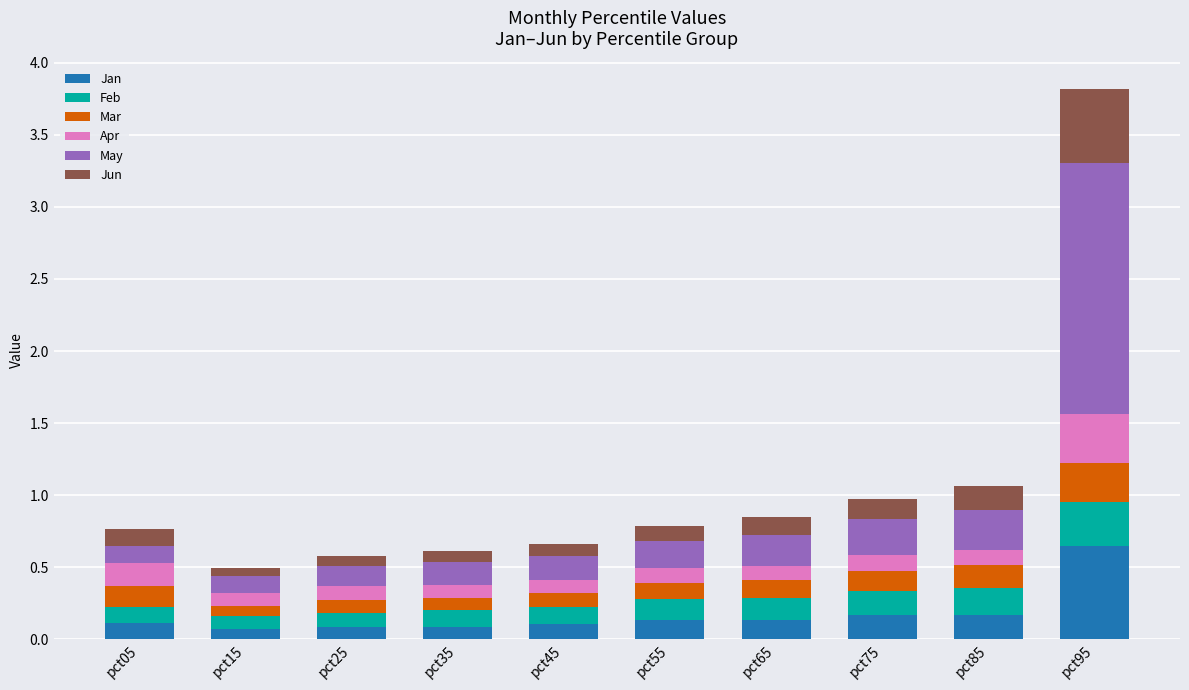

At which category is the sum across all series the highest?

pct95